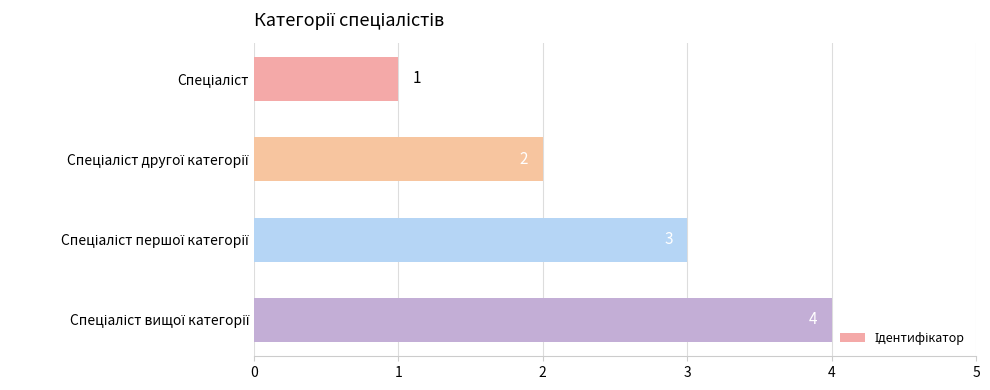

Does the chart contain stacked bars?

No